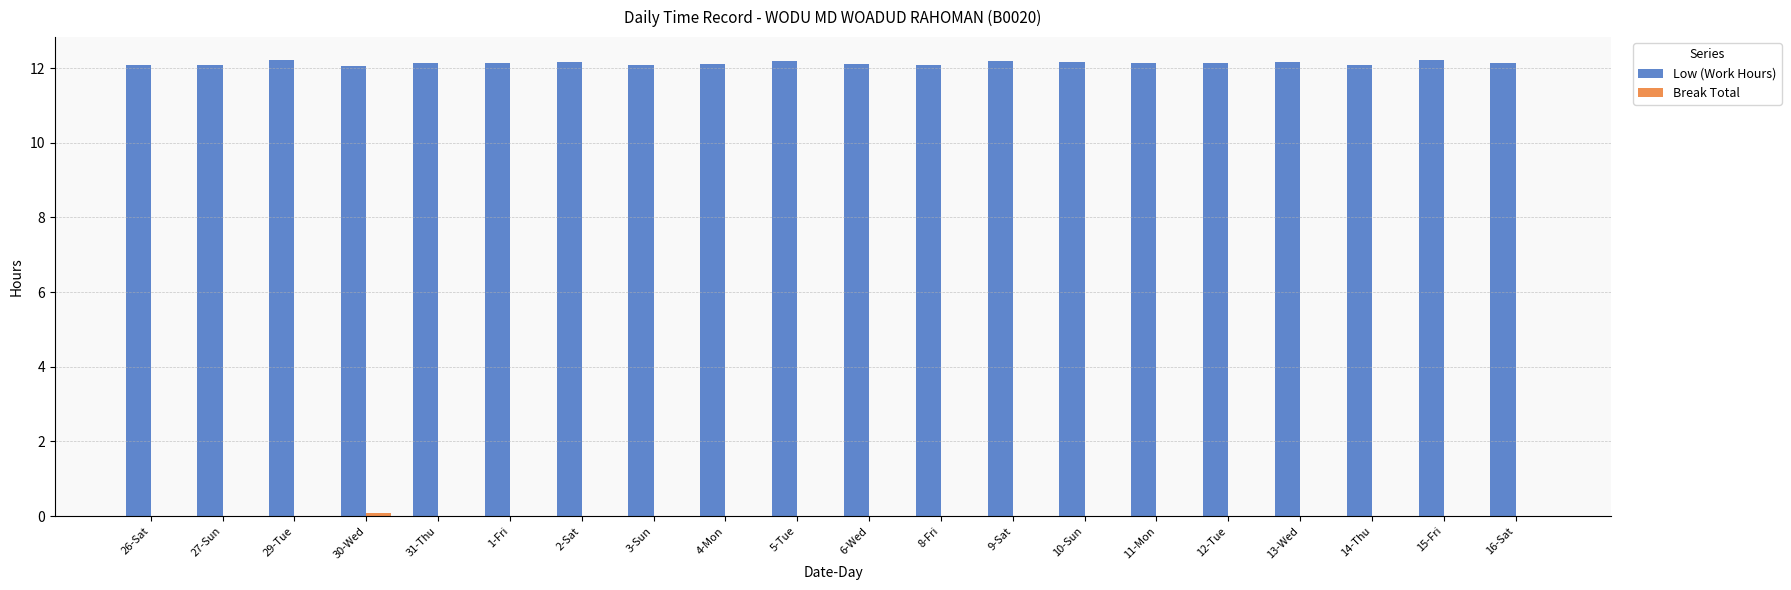

What is the sum of all Low (Work Hours) values?

242.7